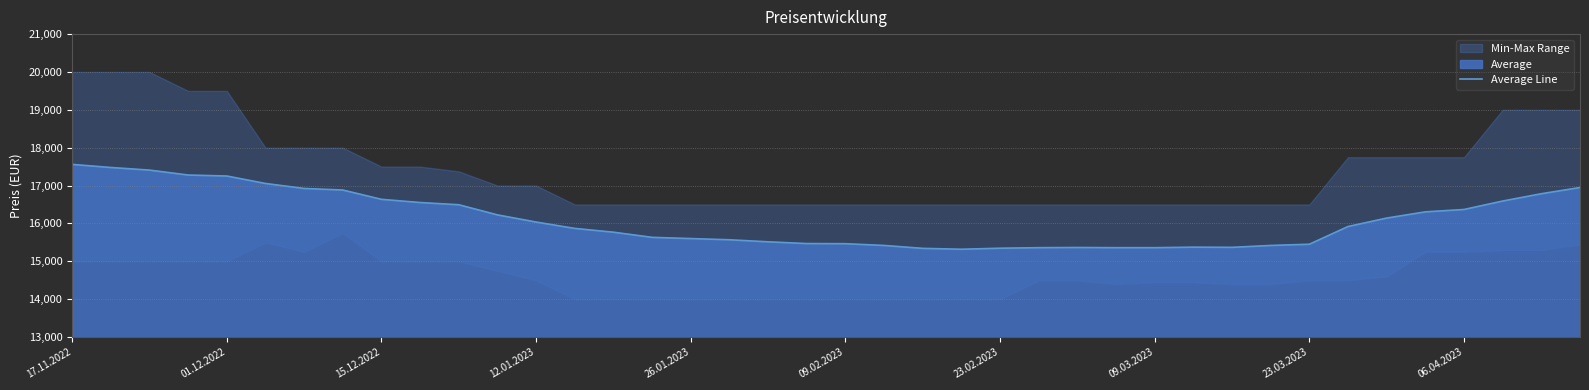

What is the difference between the second highest and minimum values?

2159